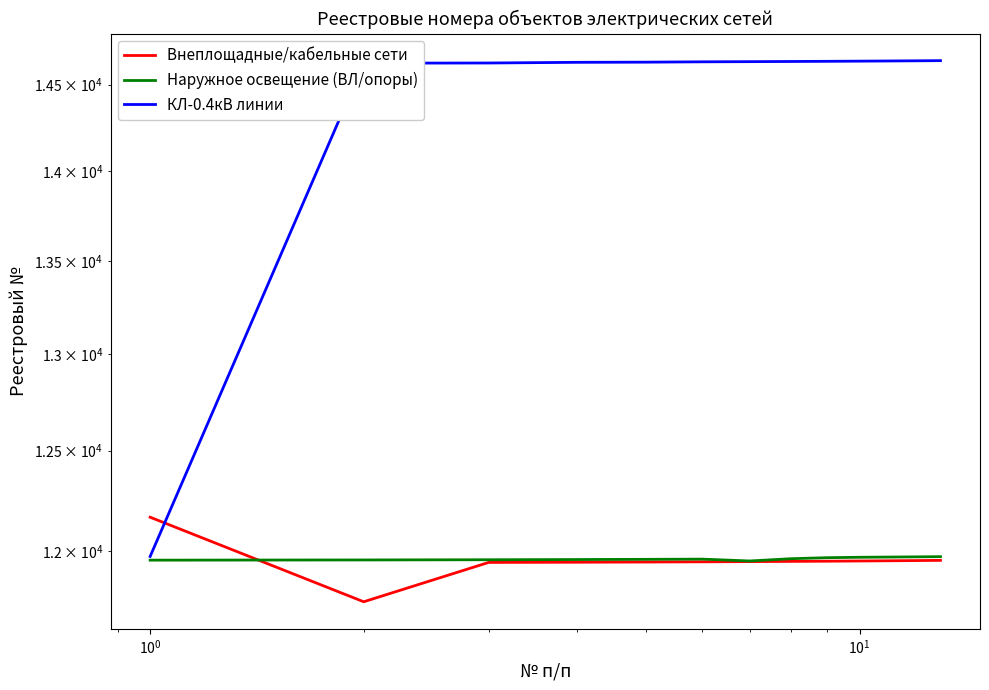

Reading left to right, transcribe all the data shown in this chart.

Внеплощадные/кабельные сети: 12167	11757	11946	11947	11948	11949	11950	11951	11952	11953	11954	11955	11956
Наружное освещение (ВЛ/опоры): 11957	11958	11959	11960	11961	11962	11953	11964	11969	11971	11972	11973	11974
КЛ-0.4кВ линии: 11975	14626	14627	14631	14632	14634	14635	14636	14637	14638	14639	14640	14641